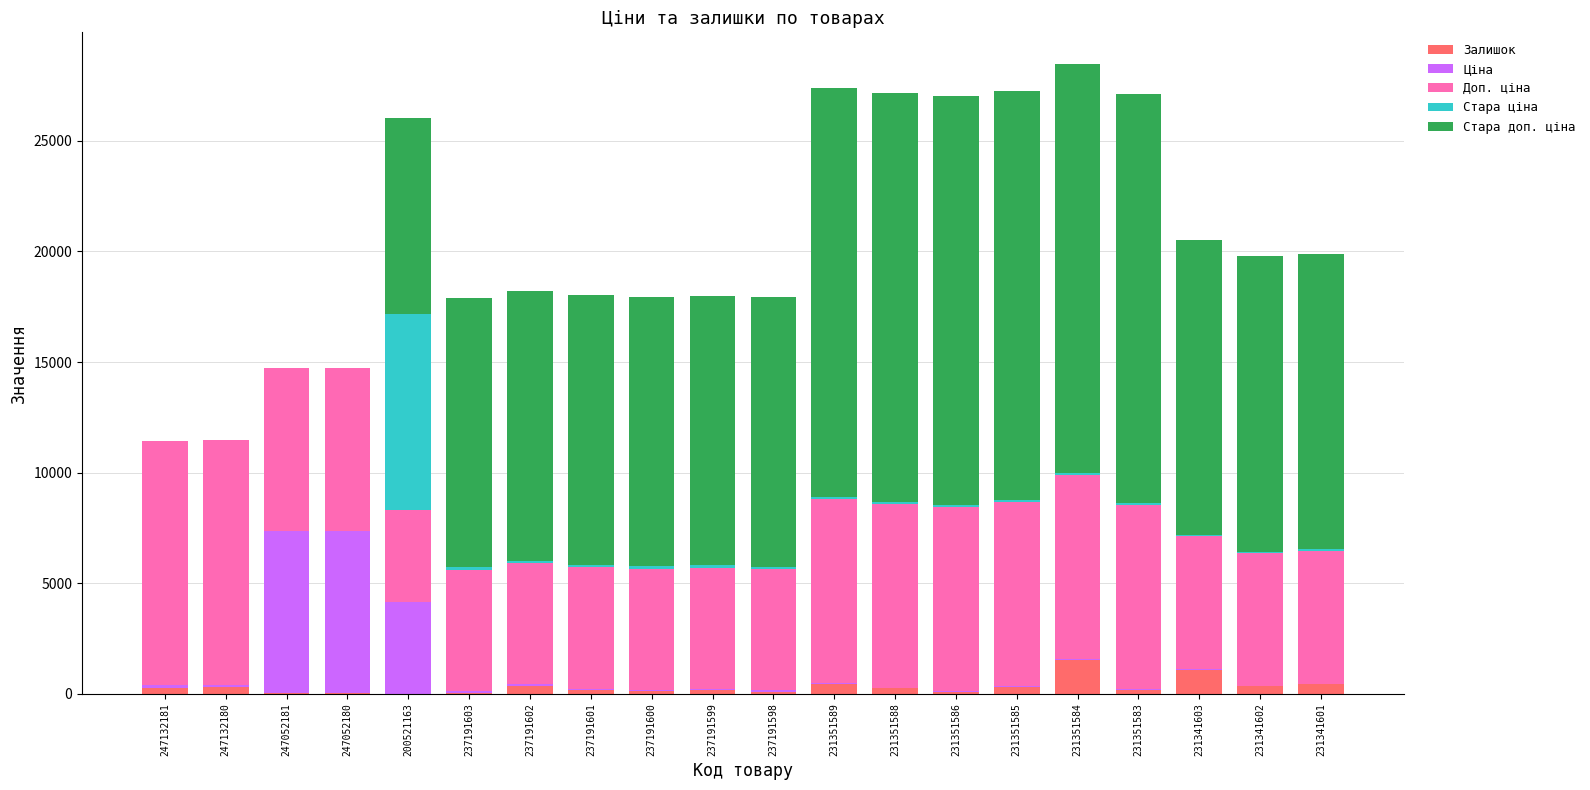

How many distinct data groups are displayed?

5